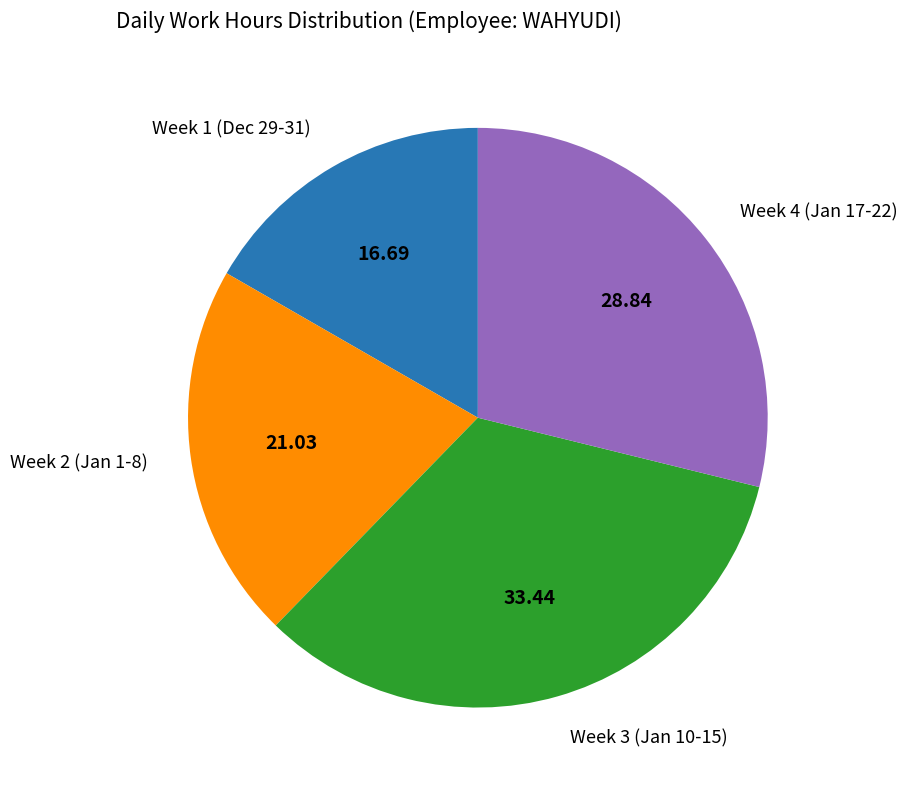

Is the sum of Week 1 (Dec 29-31) and Week 2 (Jan 1-8) greater than half?

No